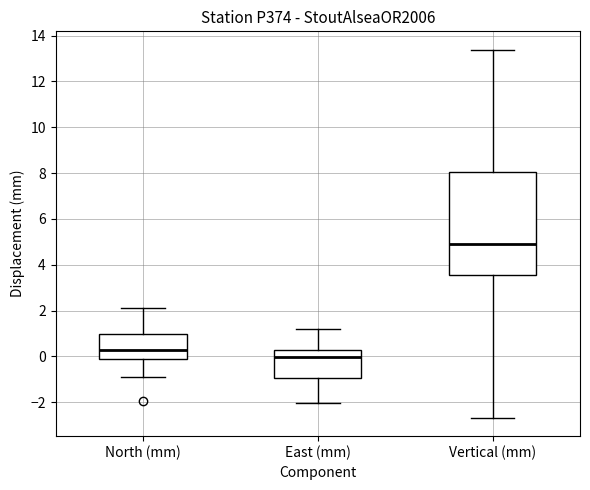

Reading left to right, read every box against the y-axis: the position of its median line, the range the box covers, and the ends of its whiskers. The values are not printed on the chart, so give them approximately, as read against the axis.

North (mm): median 0.2, box -0.2 to 1.0, whiskers -0.8 to 2.2
East (mm): median 0.0, box -1.0 to 0.2, whiskers -2.0 to 1.2
Vertical (mm): median 5.0, box 3.6 to 8.0, whiskers -2.6 to 13.4